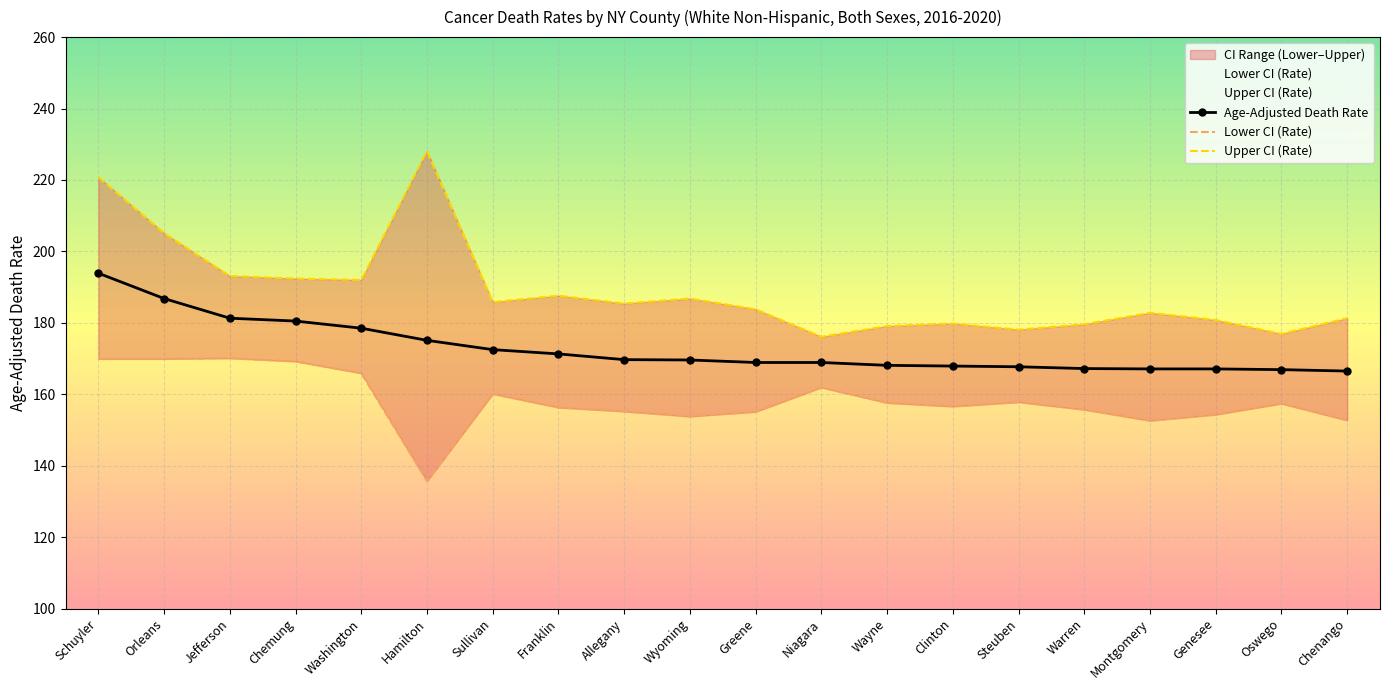

List the series in order of their peak value, highest first.

Upper CI (Rate), Age-Adjusted Death Rate, Lower CI (Rate)